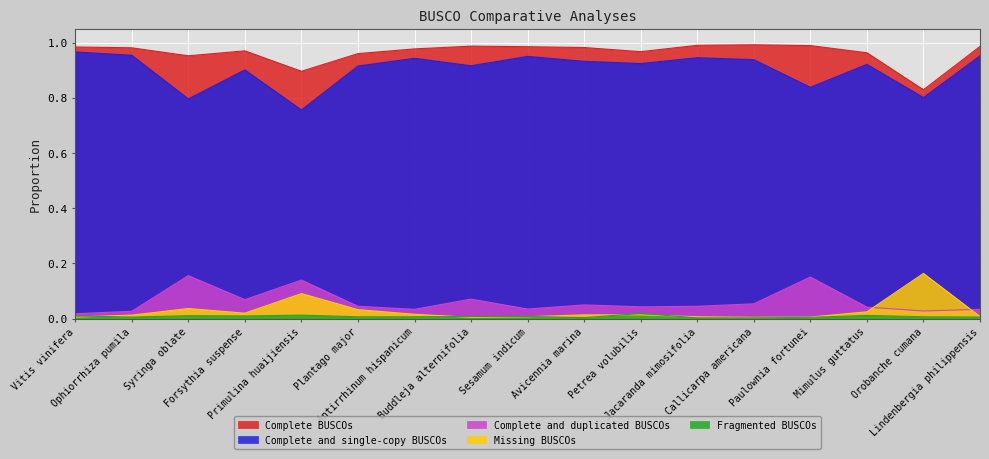

Rank the series at Paulownia fortunei from lowest to highest value.

Fragmented BUSCOs, Missing BUSCOs, Complete and duplicated BUSCOs, Complete and single-copy BUSCOs, Complete BUSCOs